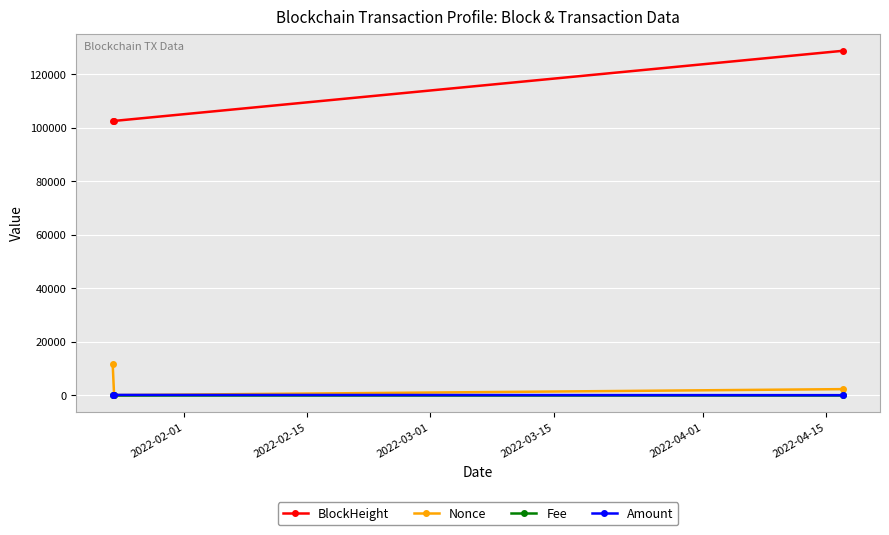

What is the highest value of the Amount series?

100.0